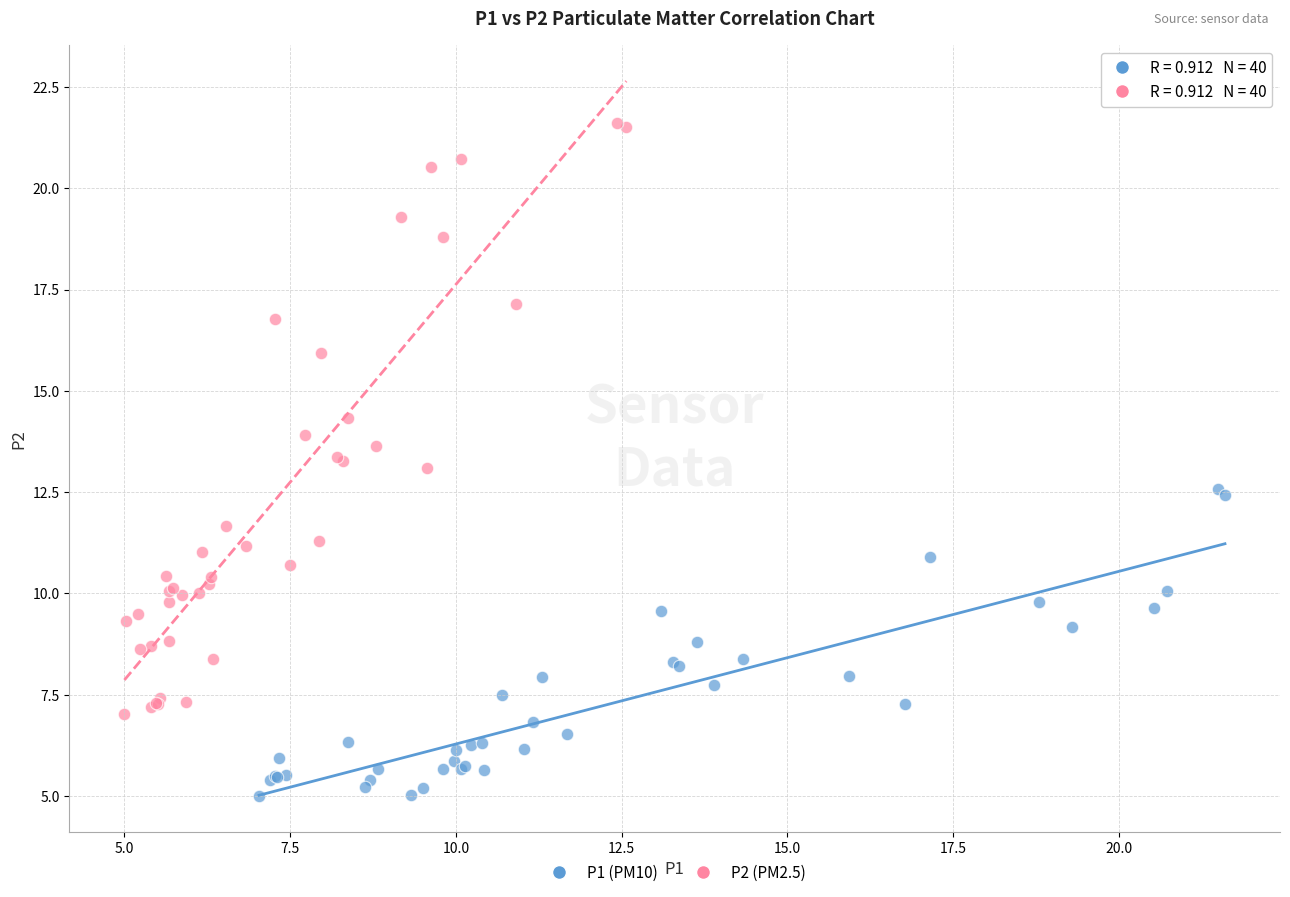

Which series has the largest Y range (max minus min)?

P2 (PM2.5)